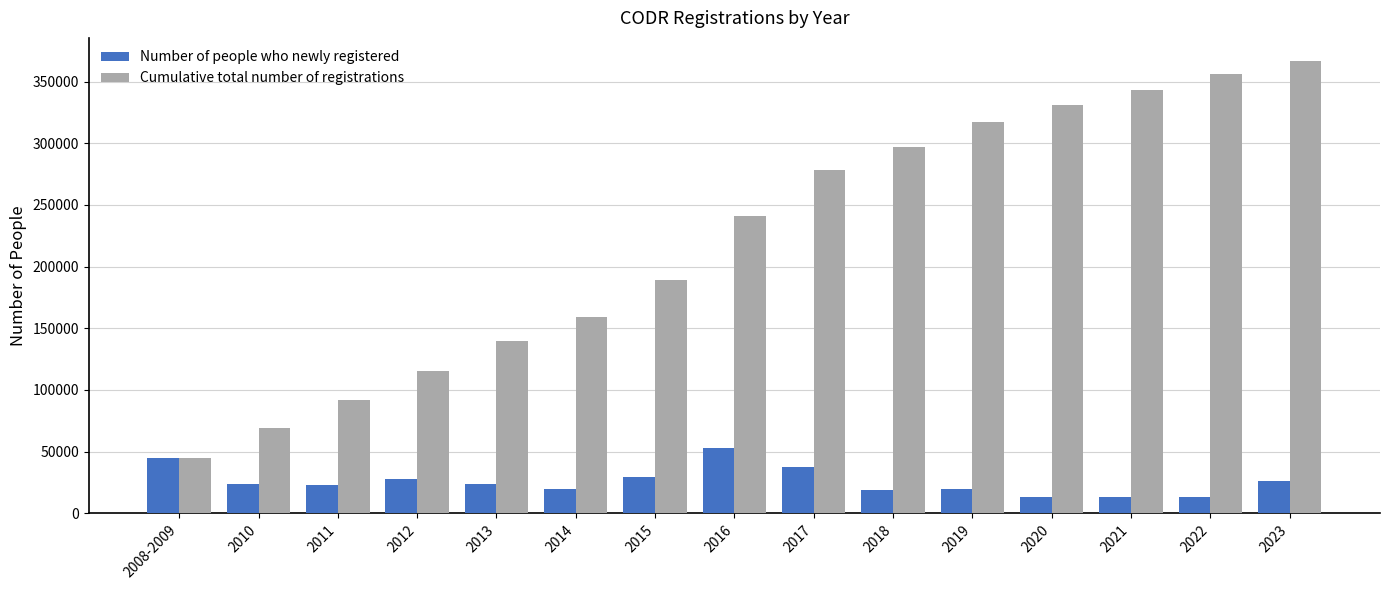

What is the difference between the maximum and second lowest values in the Number of people who newly registered series?

39233